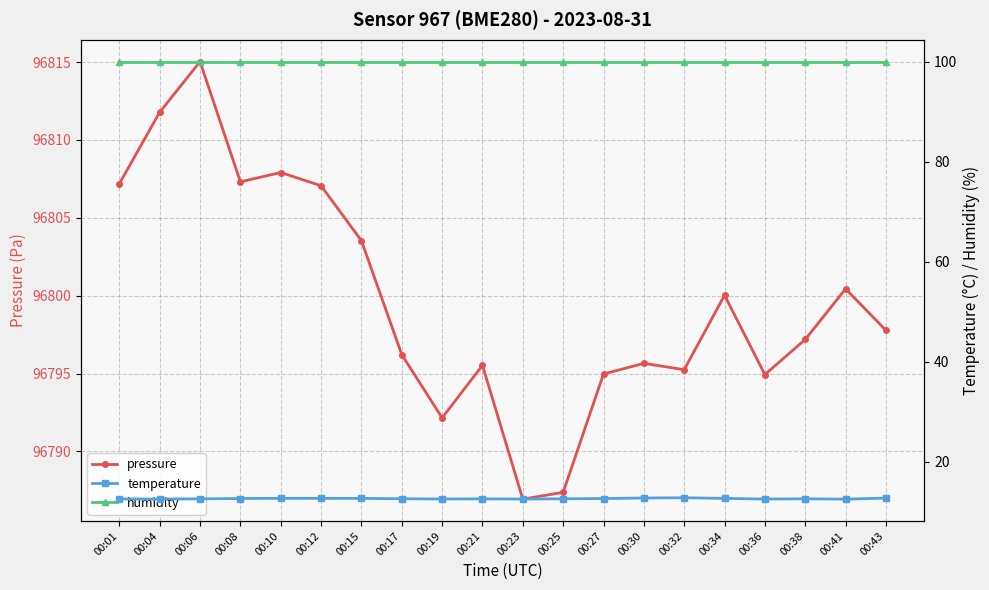

At which category does pressure reach its first local valley?

00:08